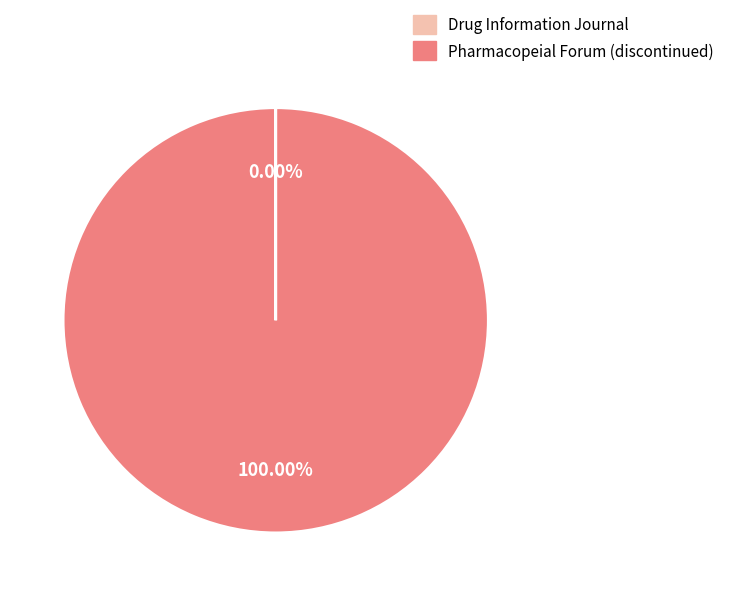

What is the largest slice in the pie chart?

Pharmacopeial Forum (discontinued)